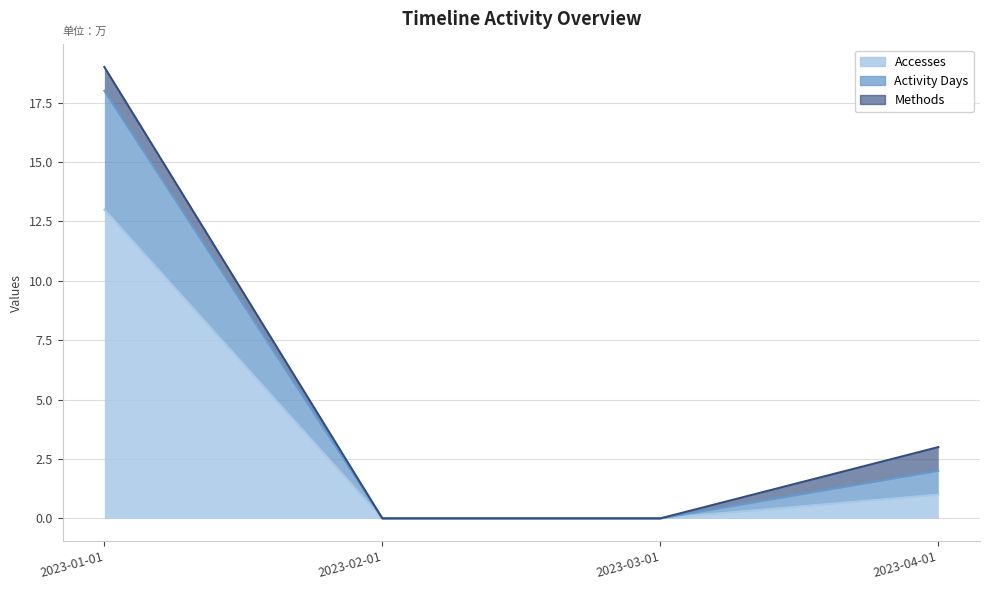

What is the sum of all Accesses values?

14